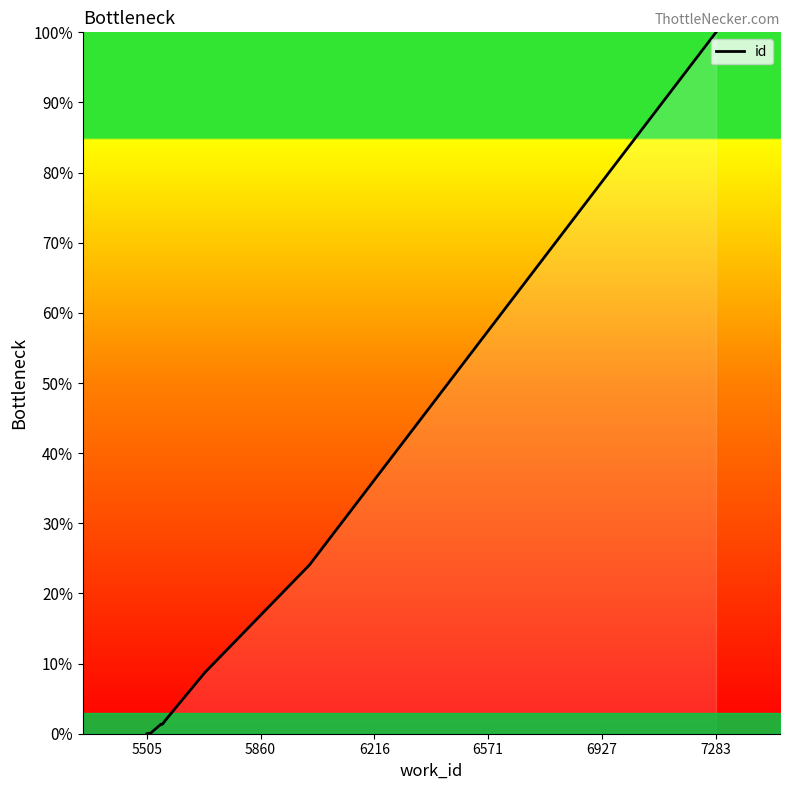

What is the greatest value displayed?

100.0